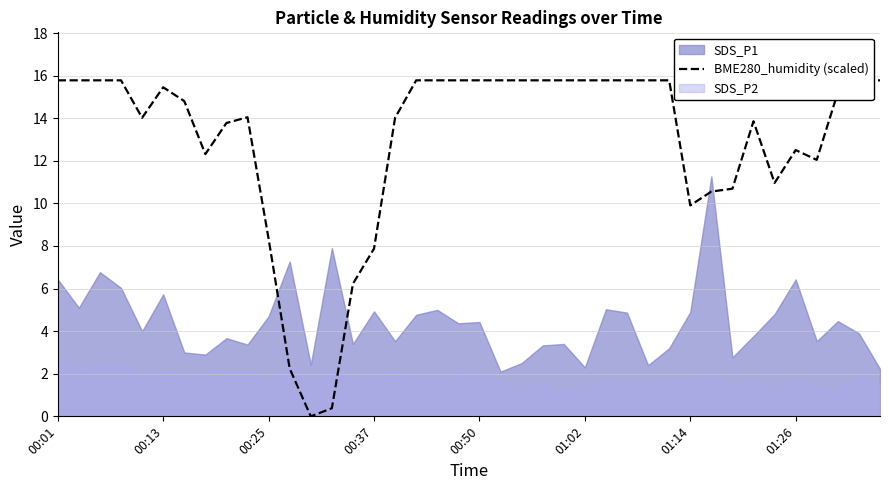

Between 10 and 36, which is larger?

36